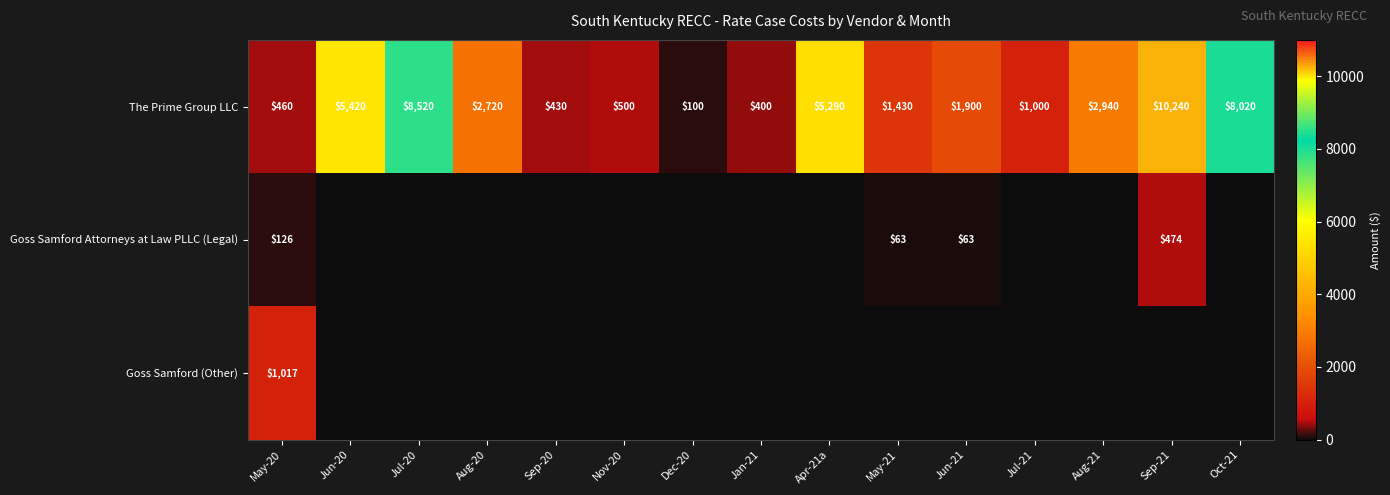

True or false: Goss Samford Attorneys at Law PLLC (Legal) has a value of 474 at Sep-21.

True